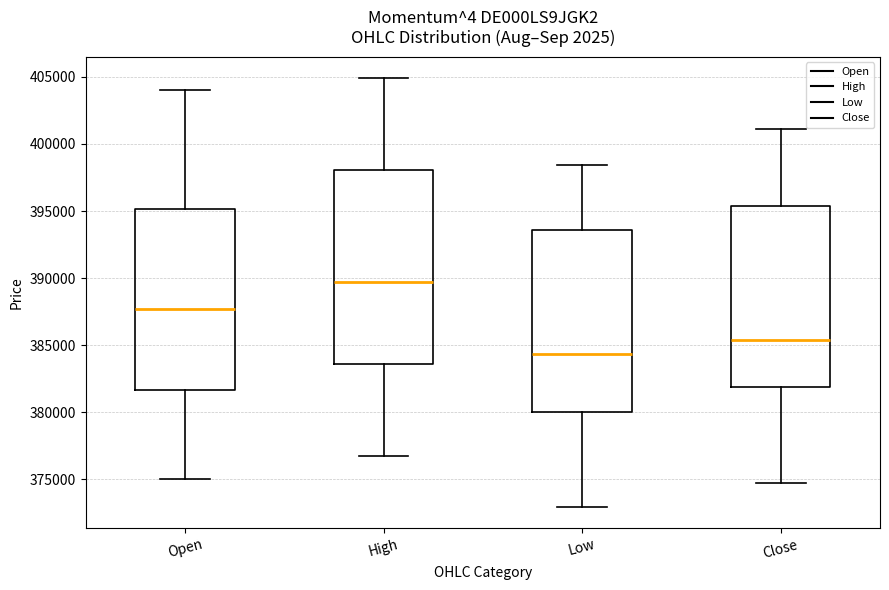

Reading left to right, read every box against the y-axis: the position of its median line, the range the box covers, and the ends of its whiskers. The values are not printed on the chart, so give them approximately, as read against the axis.

Open: median 387500, box 381500 to 395000, whiskers 375000 to 404000
High: median 389500, box 383500 to 398000, whiskers 377000 to 405000
Low: median 384500, box 380000 to 393500, whiskers 373000 to 398500
Close: median 385500, box 382000 to 395500, whiskers 374500 to 401000